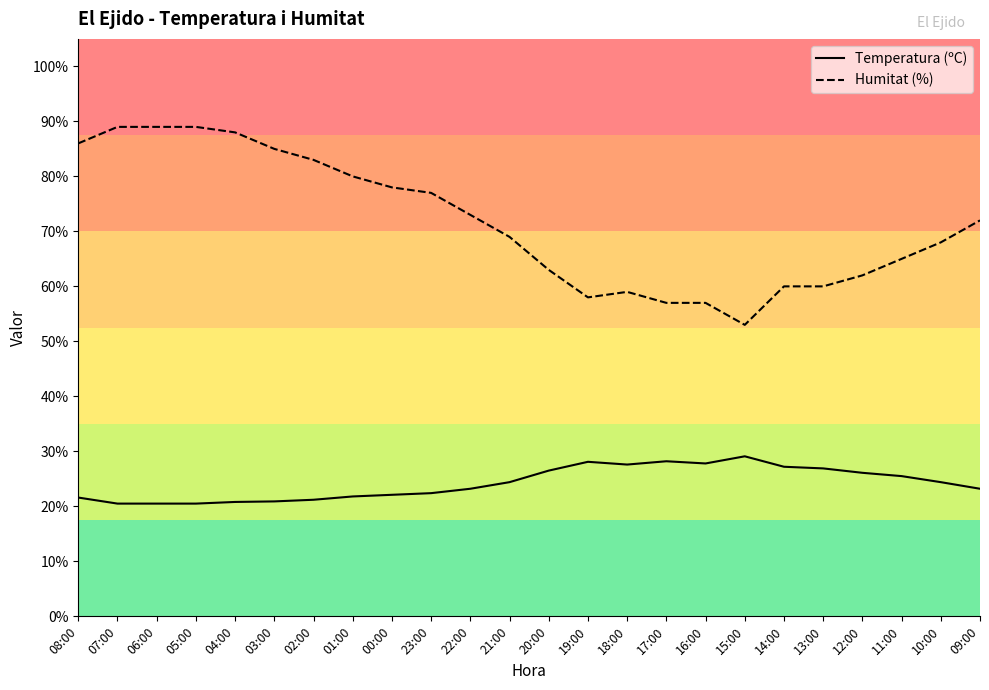

Between 08:00 and 16:00, which series saw the biggest shift?

Humitat (%)